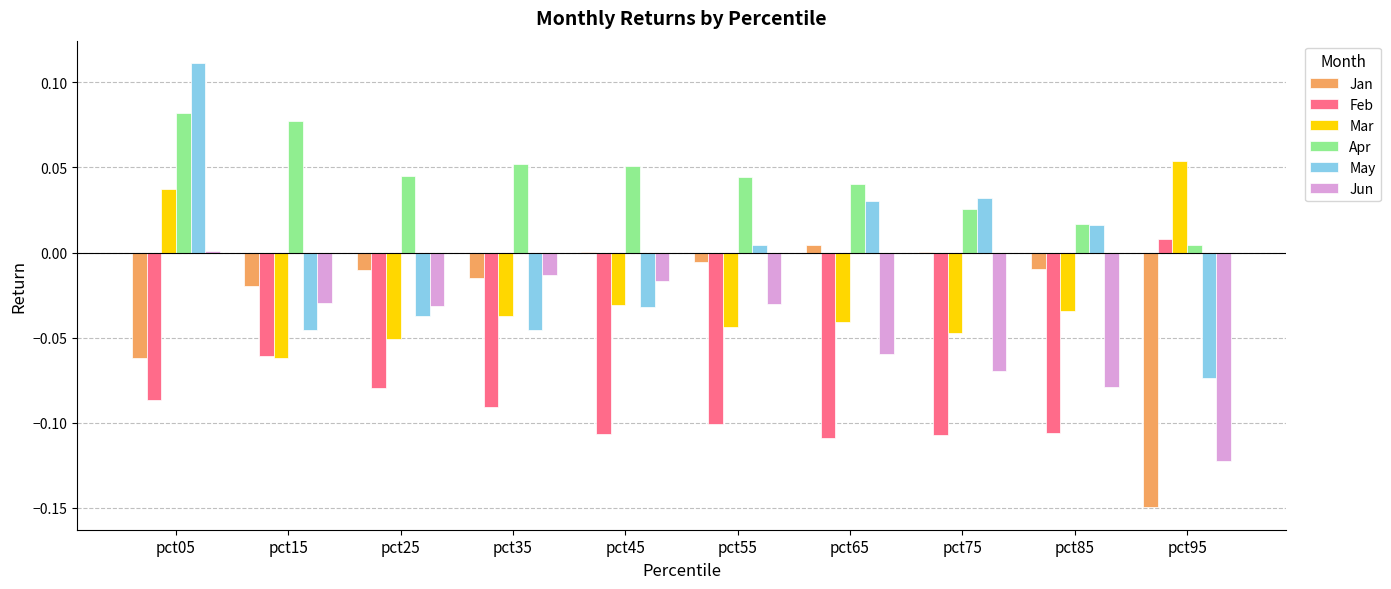

How many data points in Mar are above 0?

2